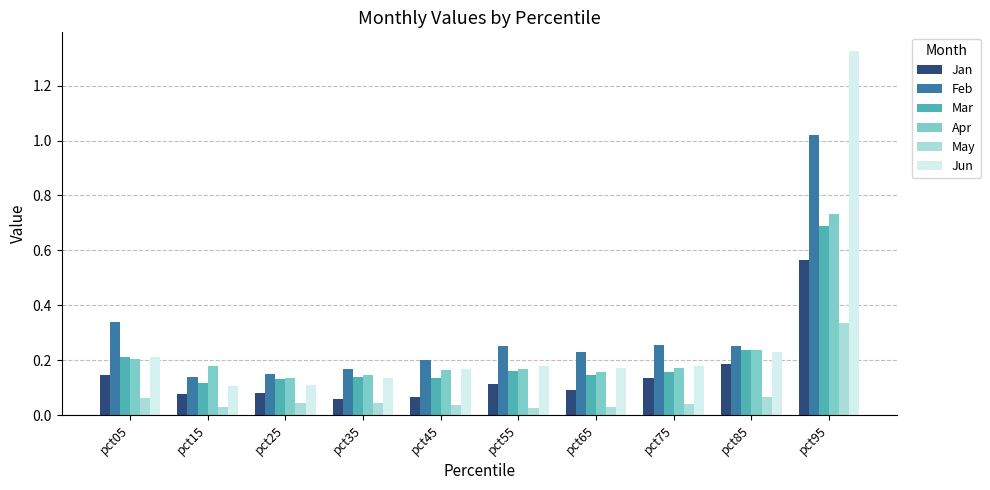

What is the sum of all Feb values?

3.0